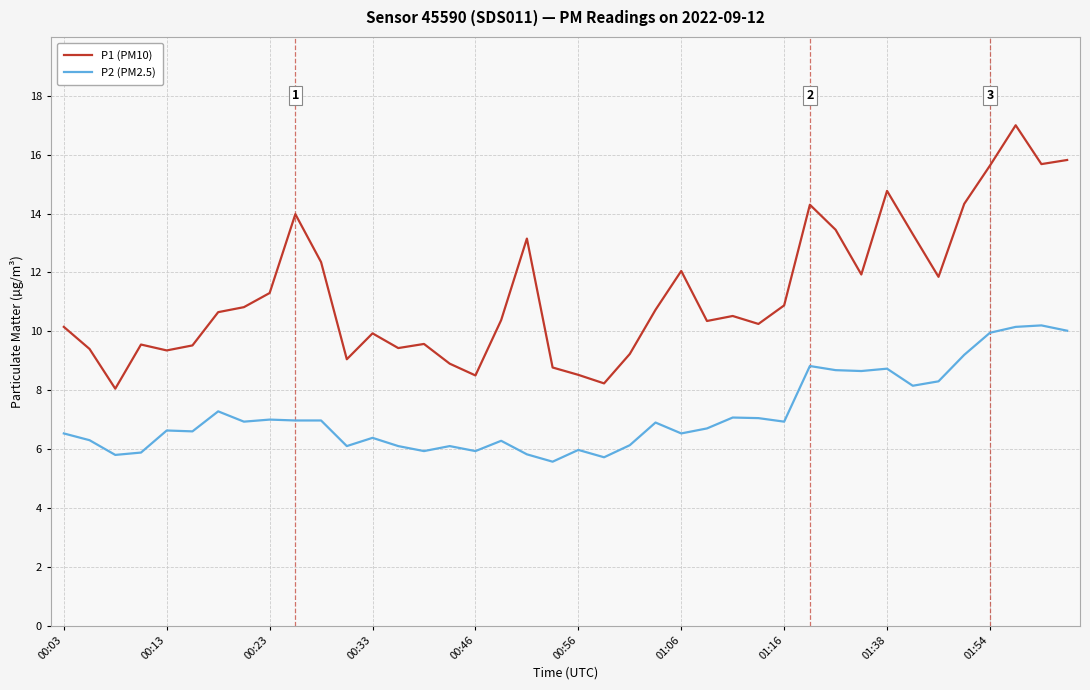

What is the difference between the maximum and minimum values in the P2 (PM2.5) series?

4.6